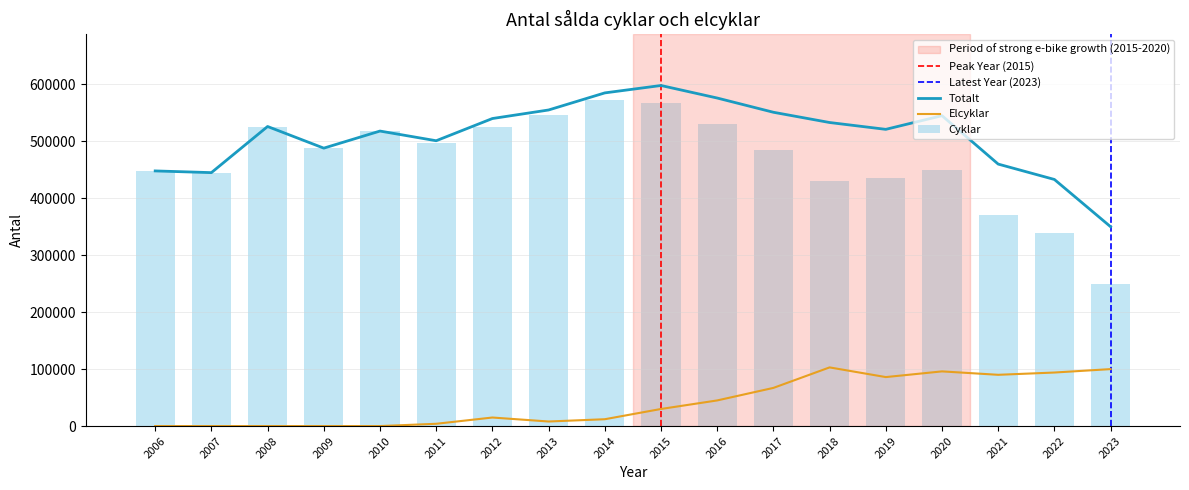

Reading left to right, list all the values displayed in this chart.

Totalt: 448000	445000	526000	488000	518000	501000	540000	555000	585000	598000	576000	551000	533000	521000	545000	460000	433000	350000
Cyklar: 448000	445000	526000	488000	518000	497000	525000	547000	573000	568000	531000	484000	430000	435000	449000	370000	339000	250000
Elcyklar: 0	0	0	0	0	4000	15000	8000	12000	30000	45000	67000	103000	86000	96000	90000	94000	100000